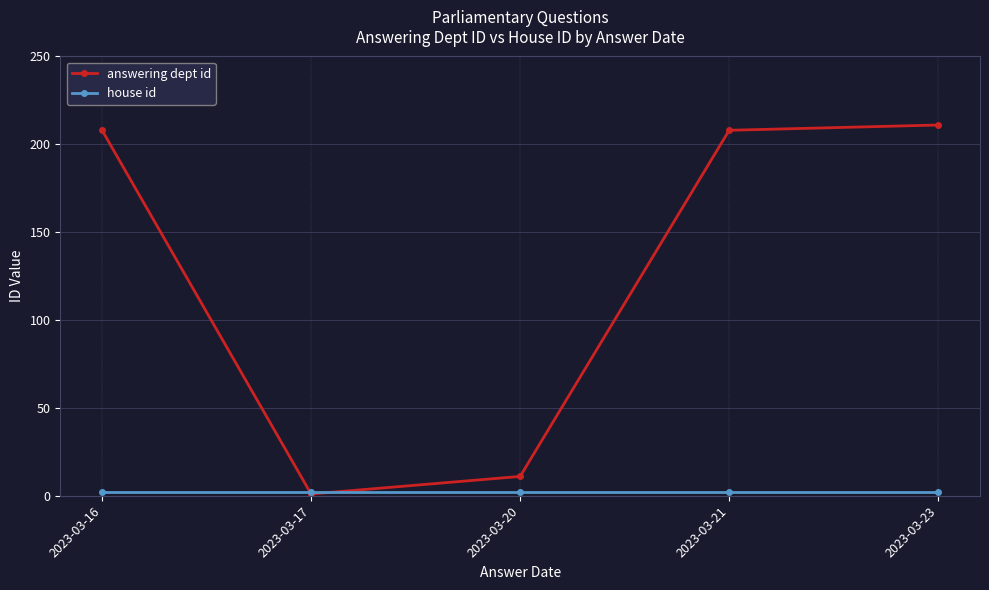

Is it true that answering dept id equals 11 at 2023-03-20?

True